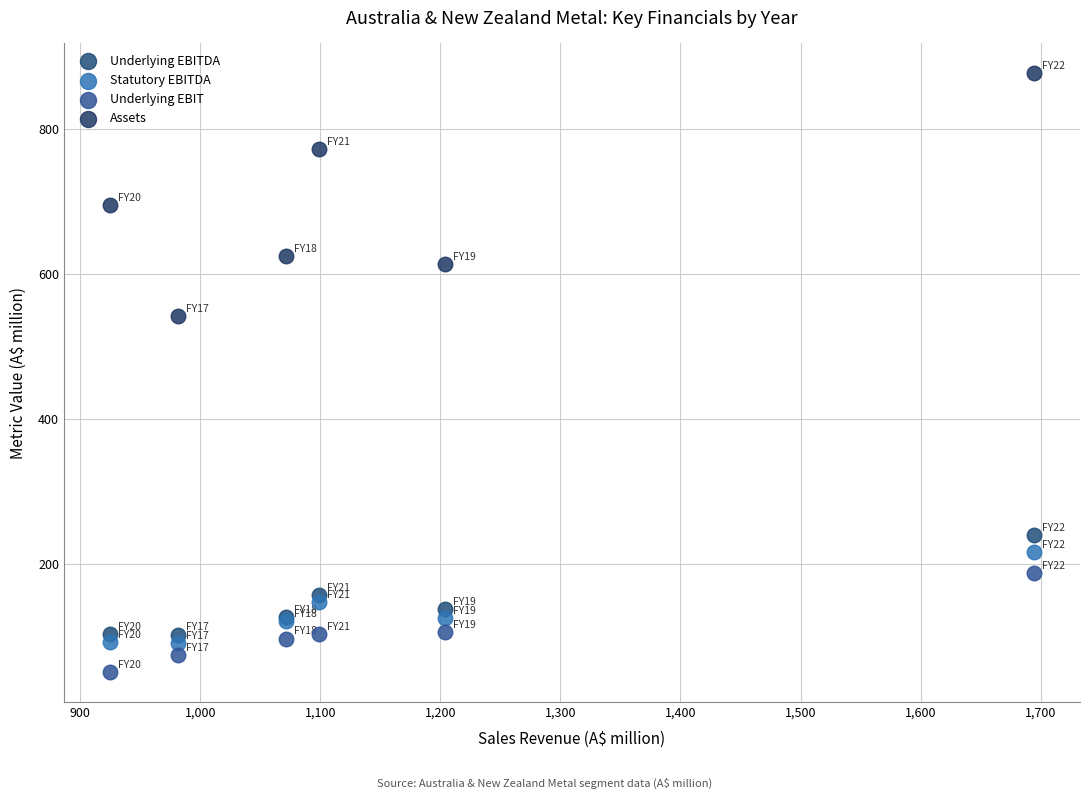

In the Assets series, what Y value is closest to 709?

694.9